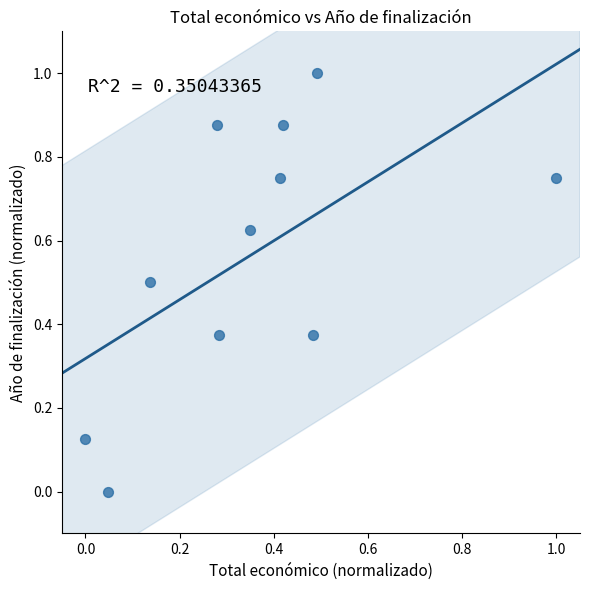

What is the range of X values (max minus min)?

1.0